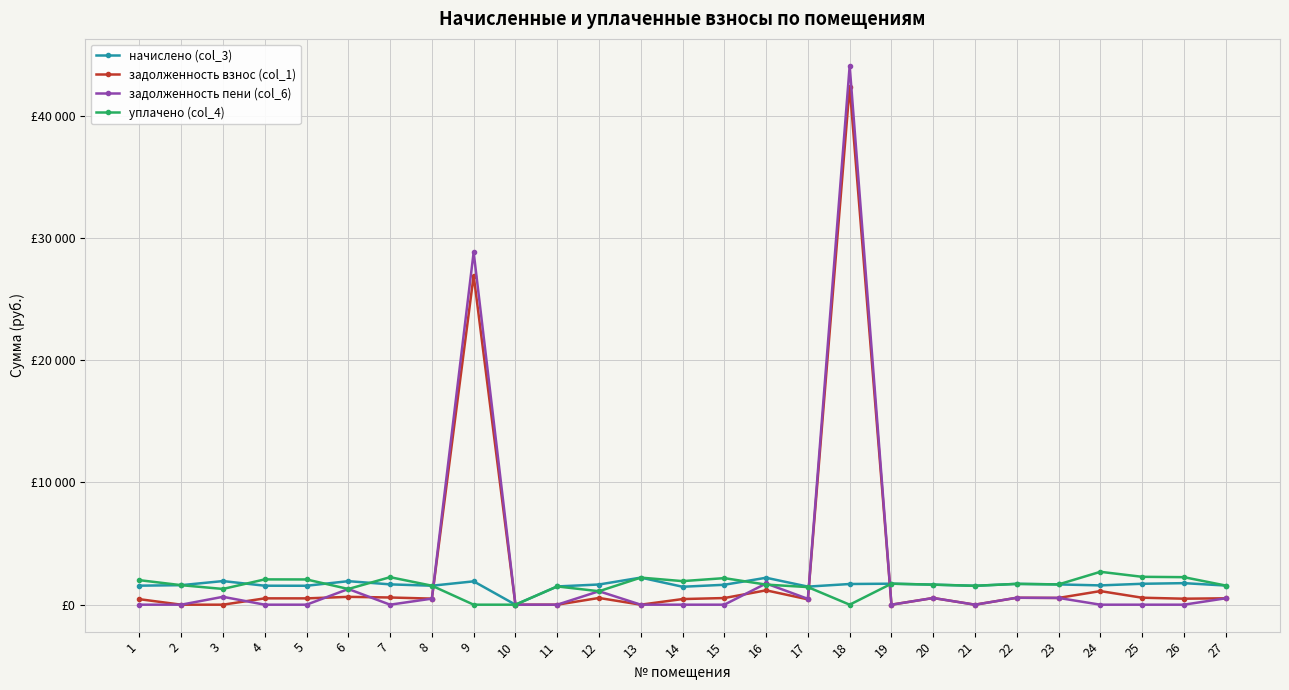

At 15, list the series in order from smallest to largest.

задолженность пени (col_6), задолженность взнос (col_1), начислено (col_3), уплачено (col_4)